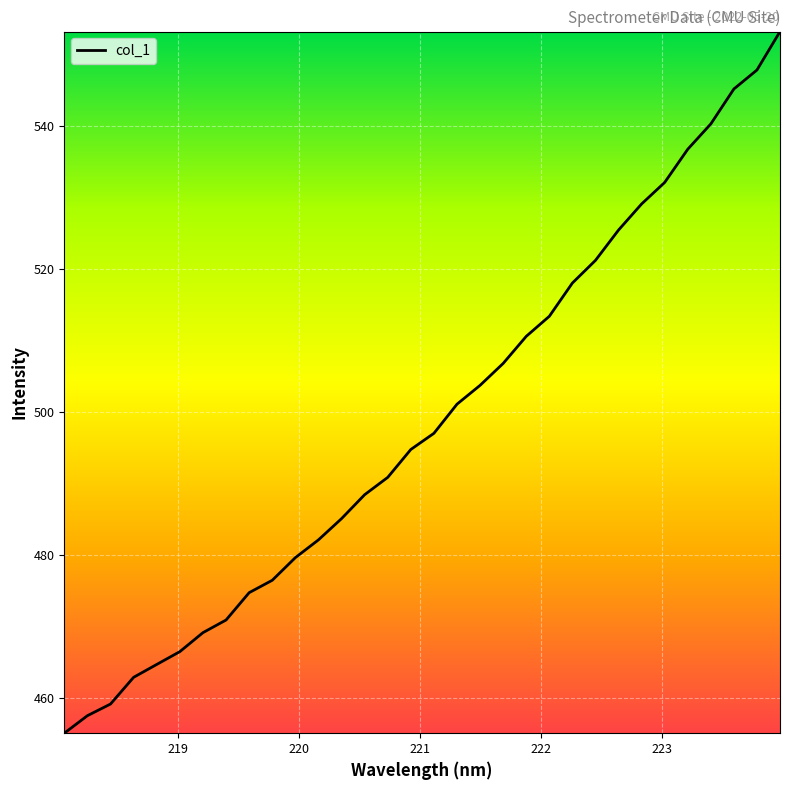

What is the difference between the maximum and minimum values?

98.0